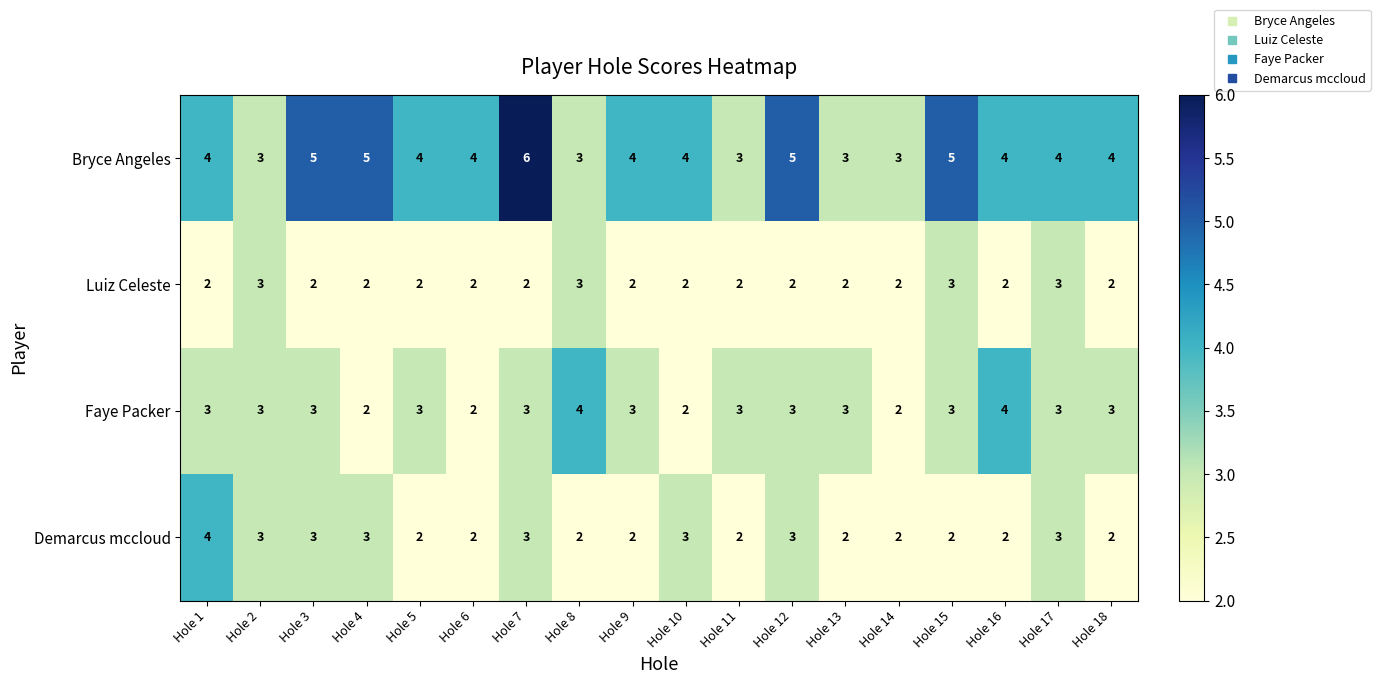

What is the spread (max minus min) of values at Hole 13?

1